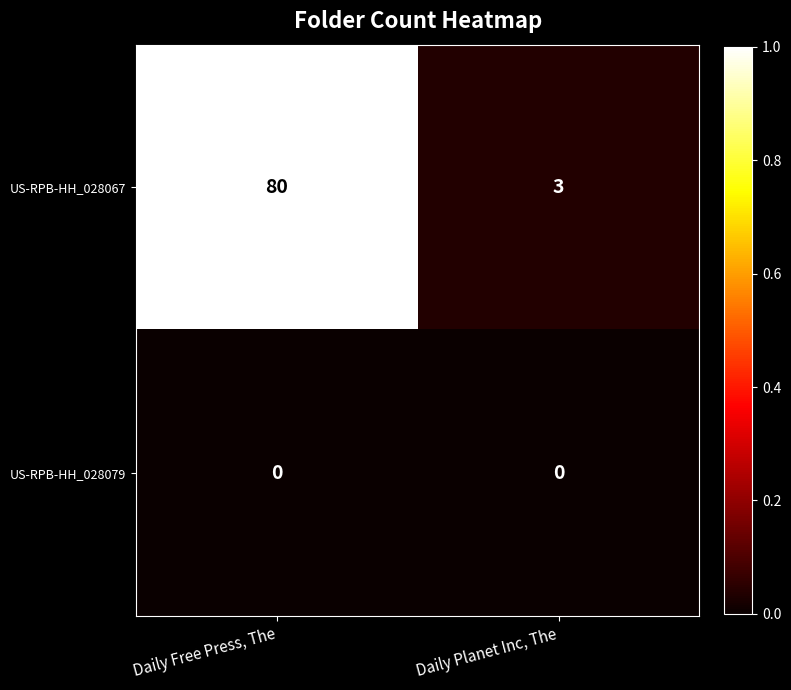

What is the greatest value displayed?

80